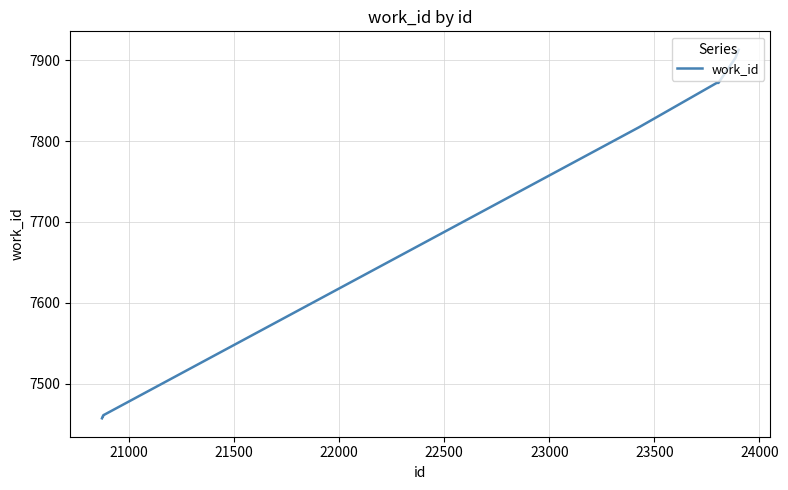

What is the smallest value displayed?

7457